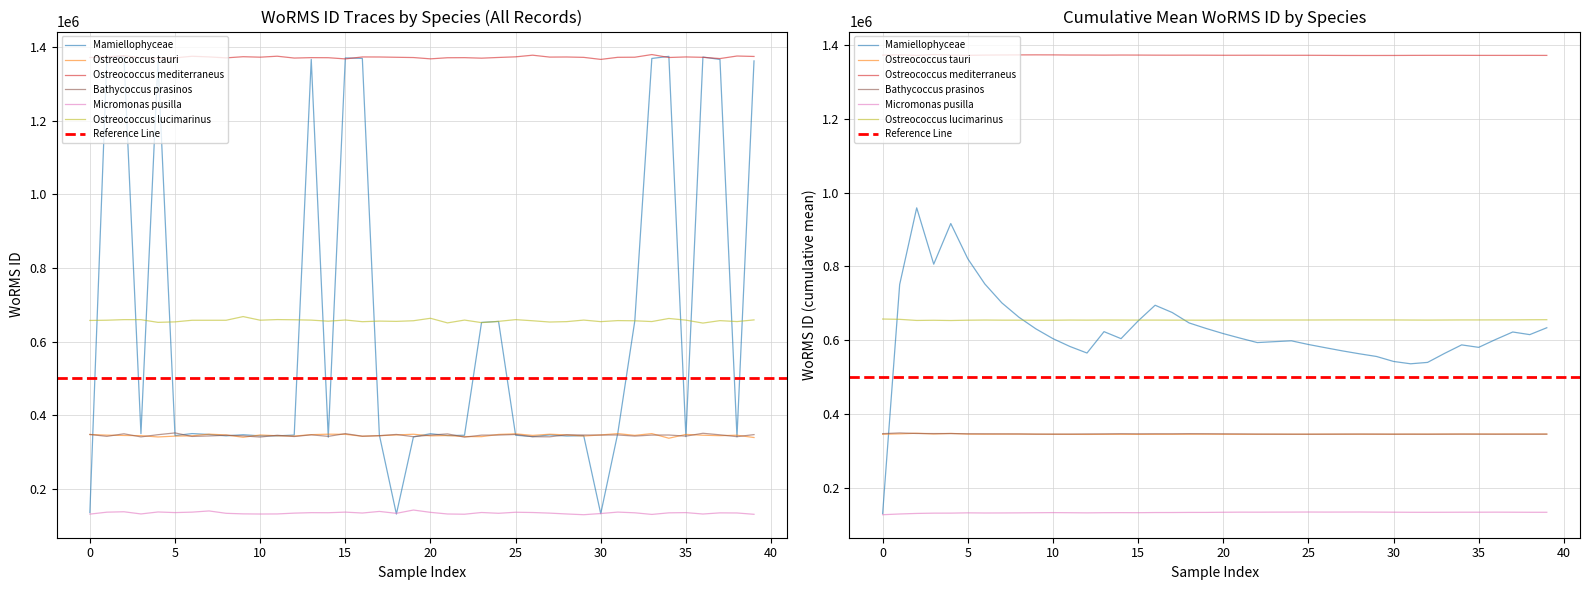

Read the Bathycoccus prasinos value at 31.

345459